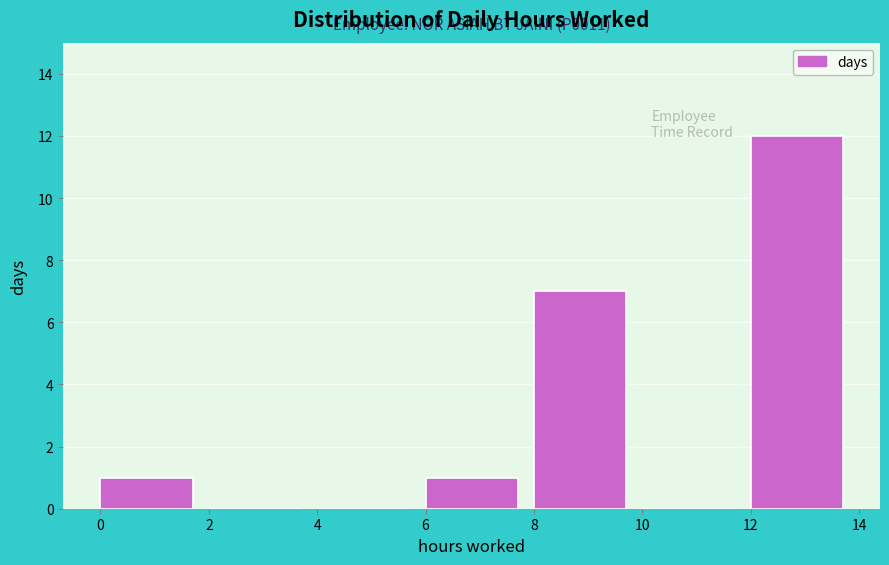

Over which range of the x-axis is the bar tallest?

12 to 14